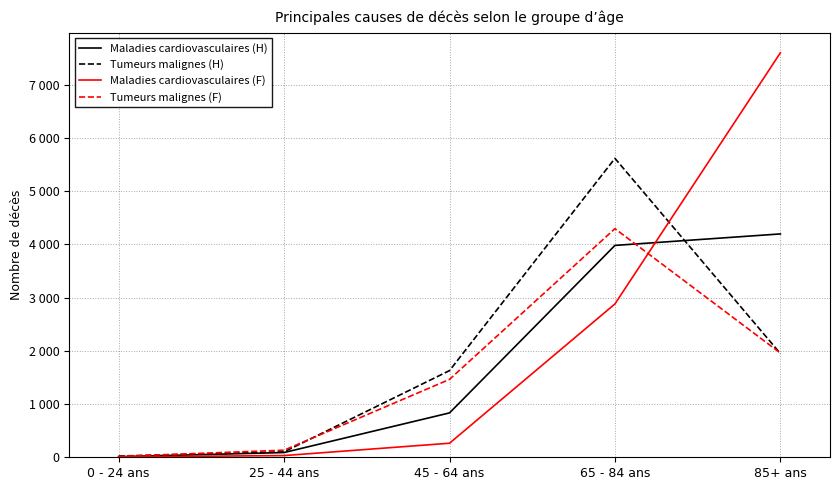

Rank the series by their maximum value, from lowest to highest.

Maladies cardiovasculaires (H), Tumeurs malignes (F), Tumeurs malignes (H), Maladies cardiovasculaires (F)